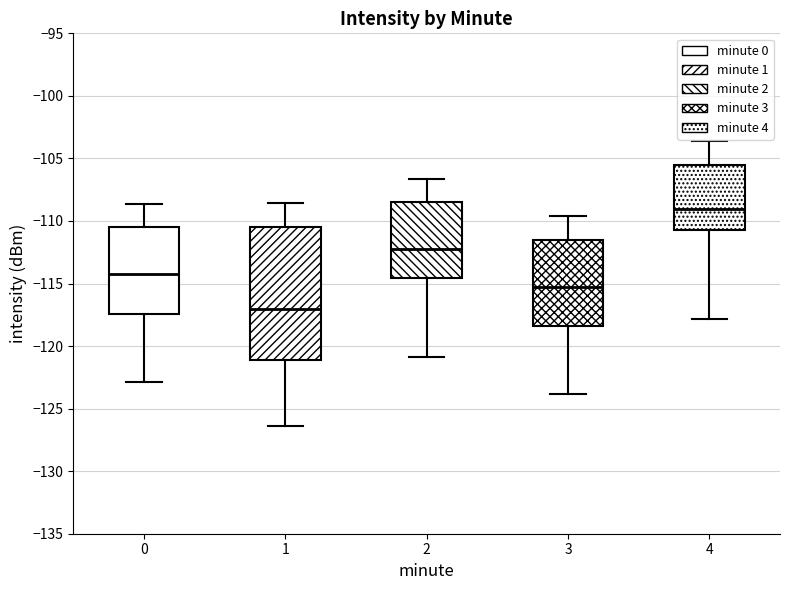

Which box is the tallest, from its lower edge to its upper edge?

1